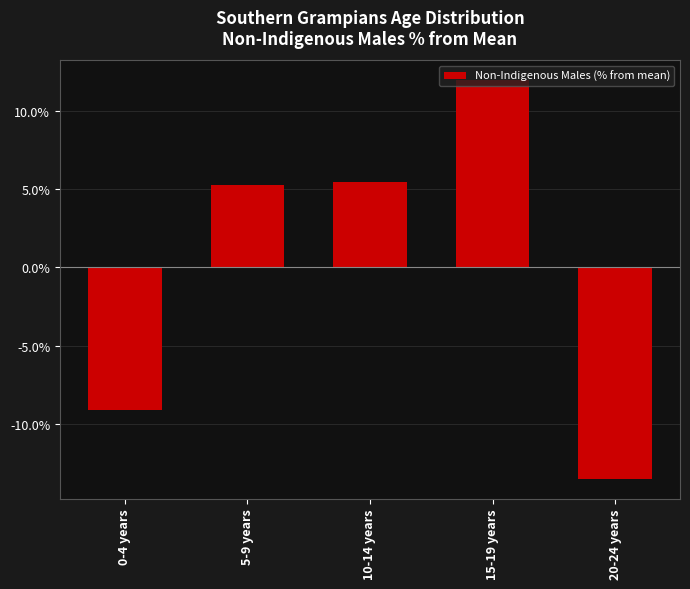

How many bars are there in total?

5